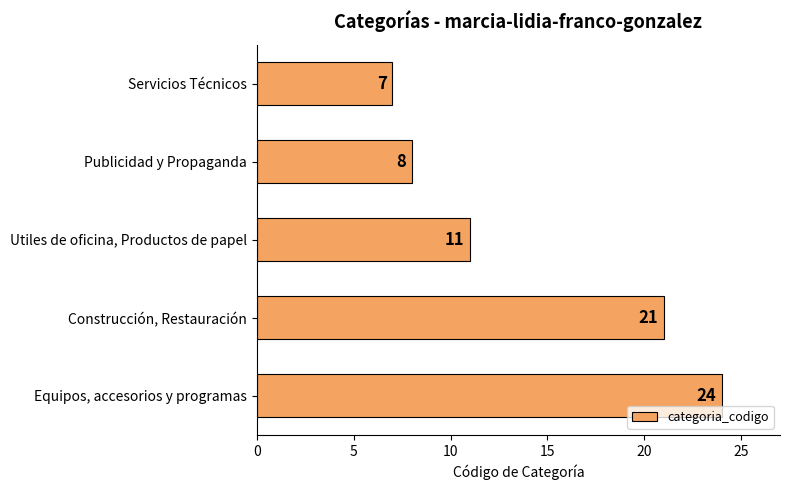

True or false: the data shows 3 at Publicidad y Propaganda.

False